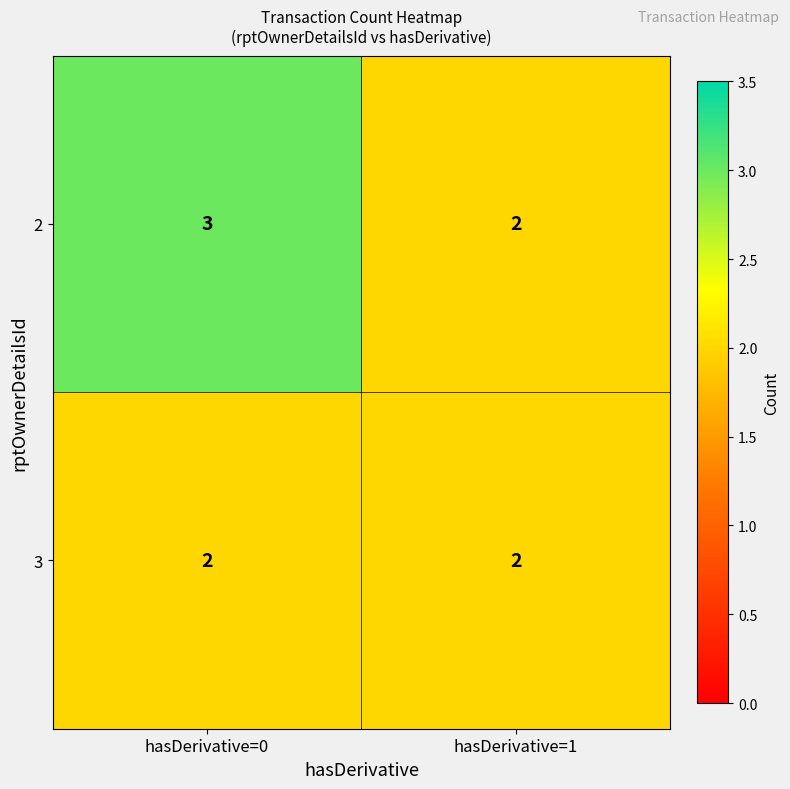

List the series in order of their peak value, highest first.

2, 3